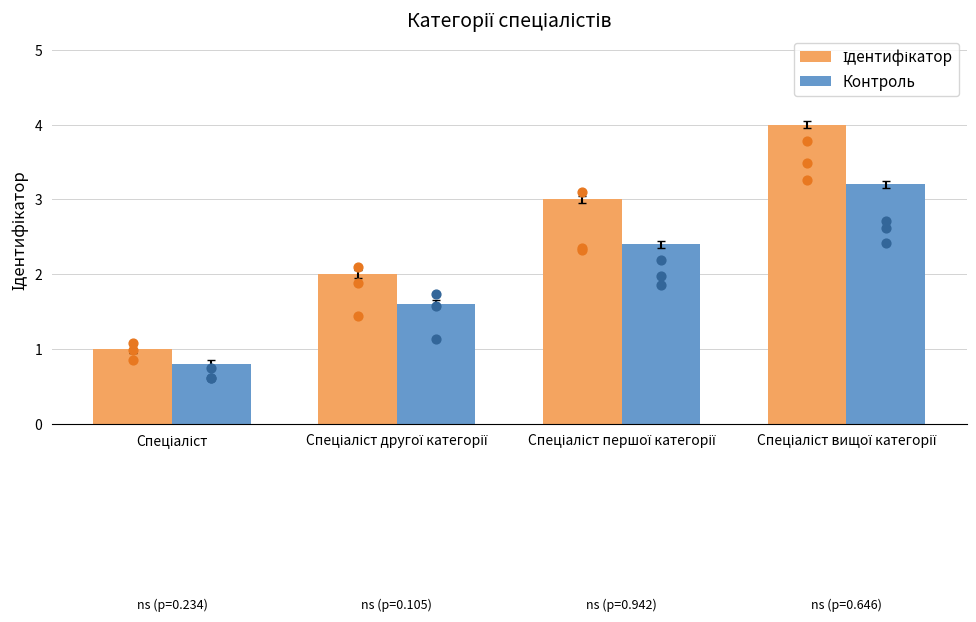

At which category is the sum across all series the highest?

Спеціаліст вищої категорії